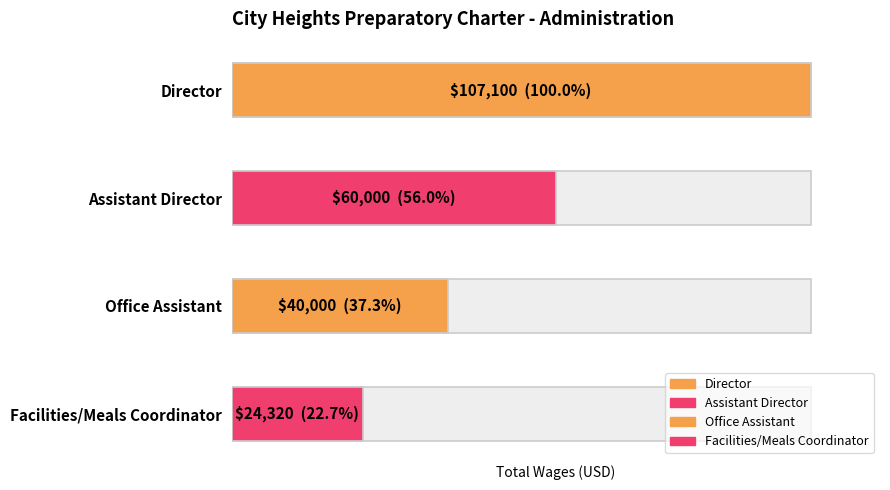

Read the value at Facilities/Meals Coordinator.

24320